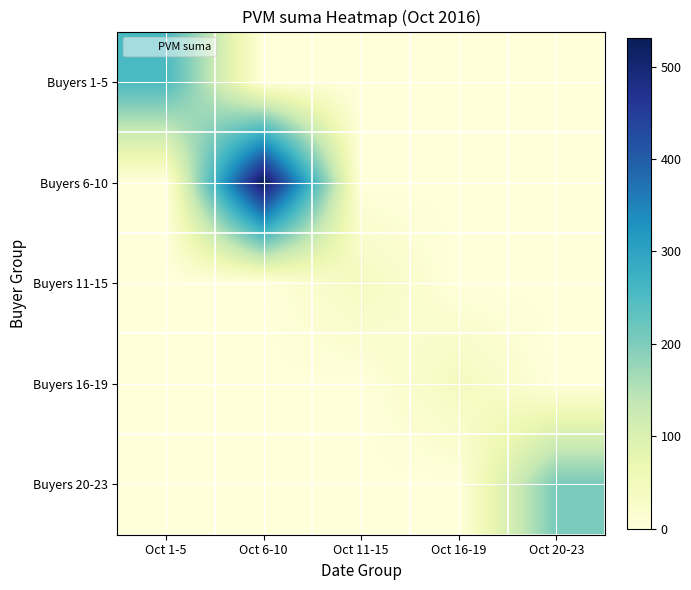

Between Oct 20-23 and Oct 16-19, which is larger?

Oct 20-23